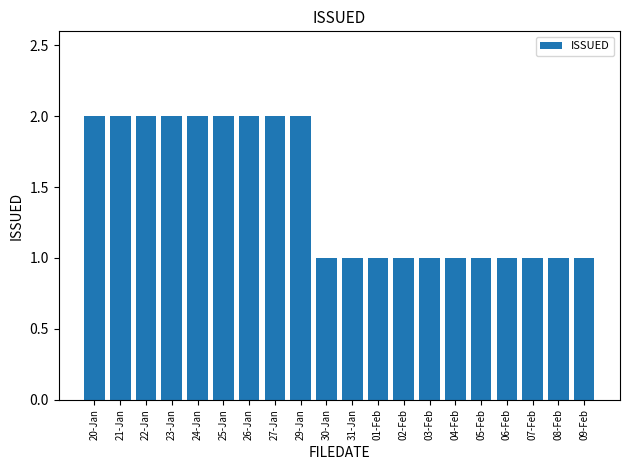

What is the ratio of the value at 26-Jan to the value at 06-Feb?

2.0